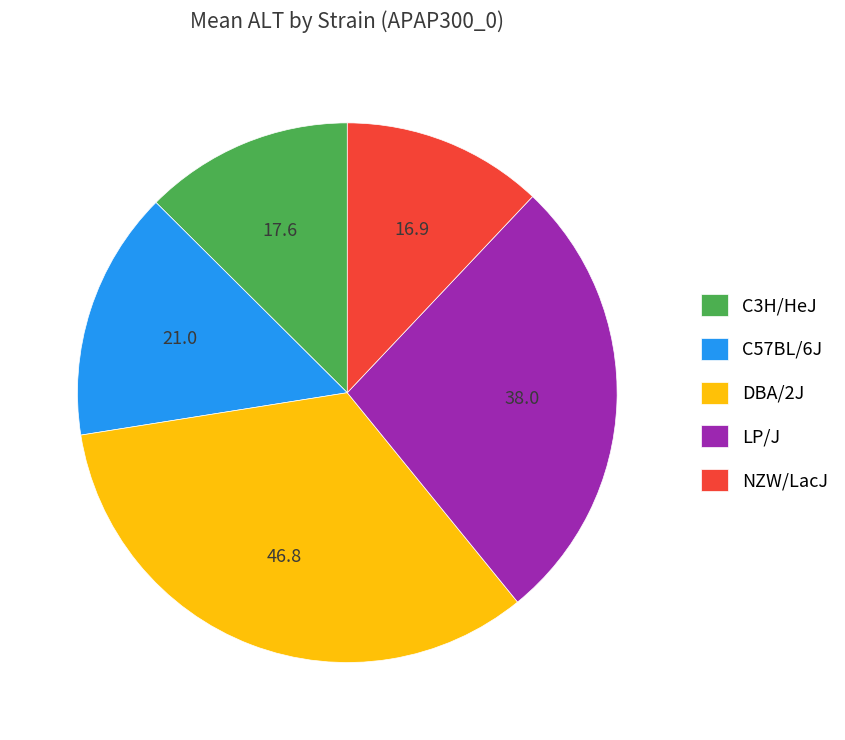

Is there a majority slice in this chart?

No